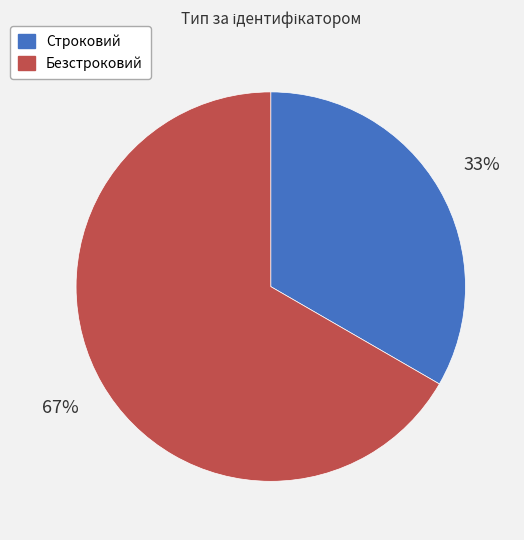

Is there a majority slice in this chart?

Yes